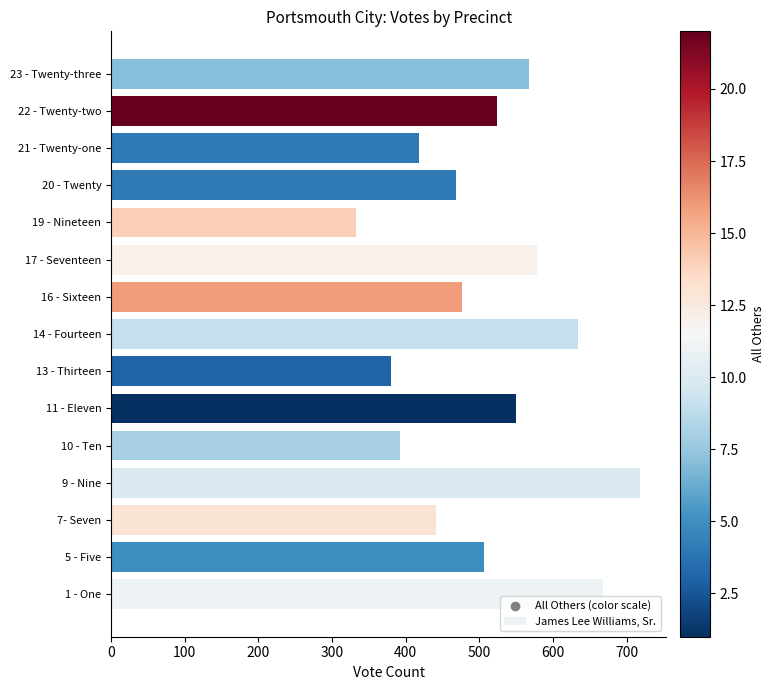

What is the change in value from 11 - Eleven to 22 - Twenty-two?

-26